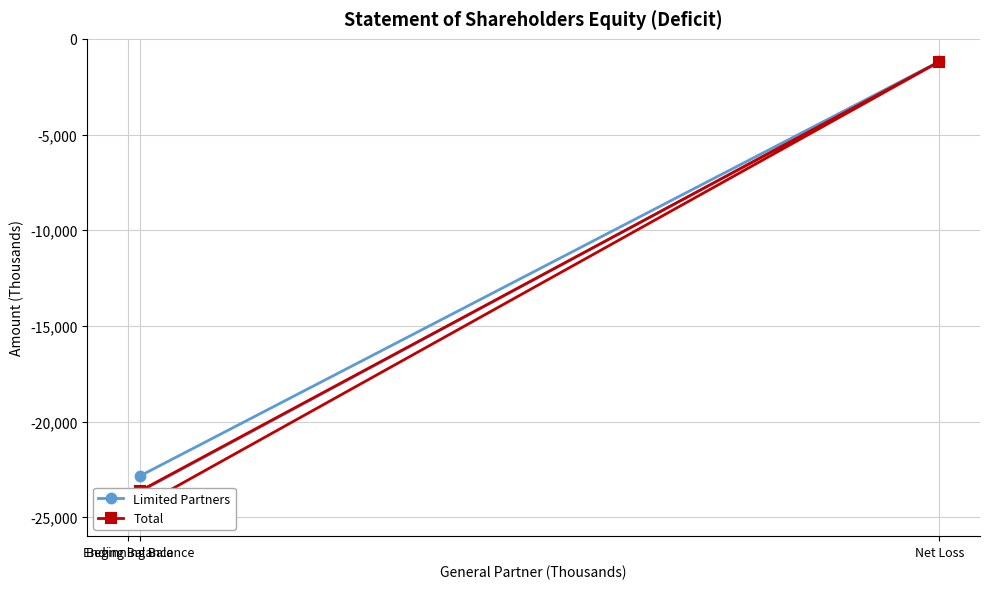

Which has a higher value, Net Loss or Ending Balance?

Net Loss